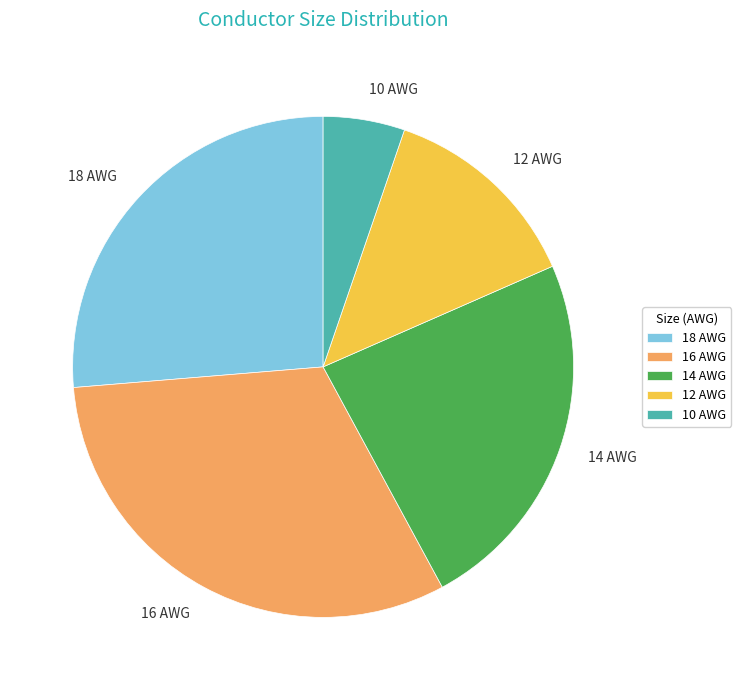

Approximately how many times larger is the value at 10 AWG compared to 18 AWG?

0.2